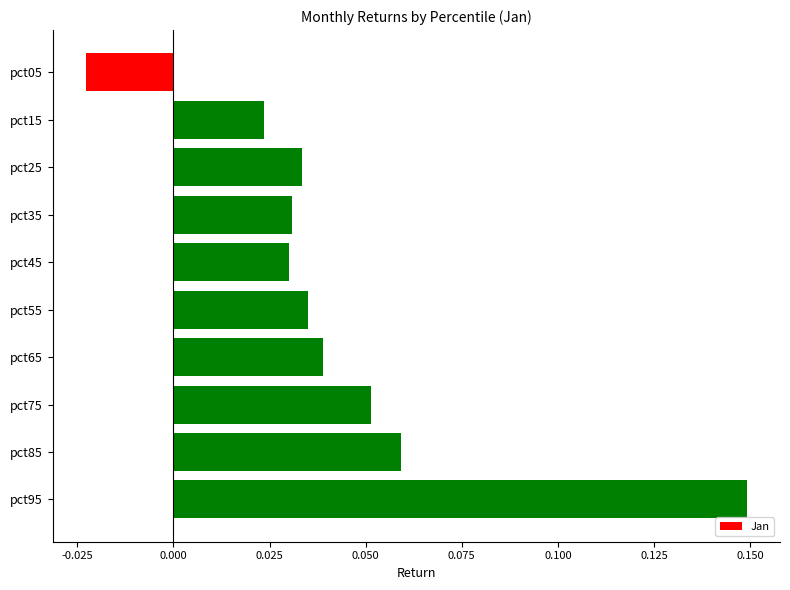

Count the values in the range 0 to 1.

9